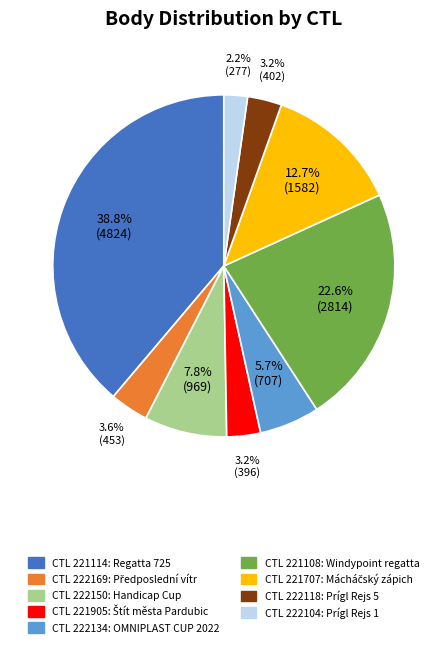

Does any single category account for the majority?

No